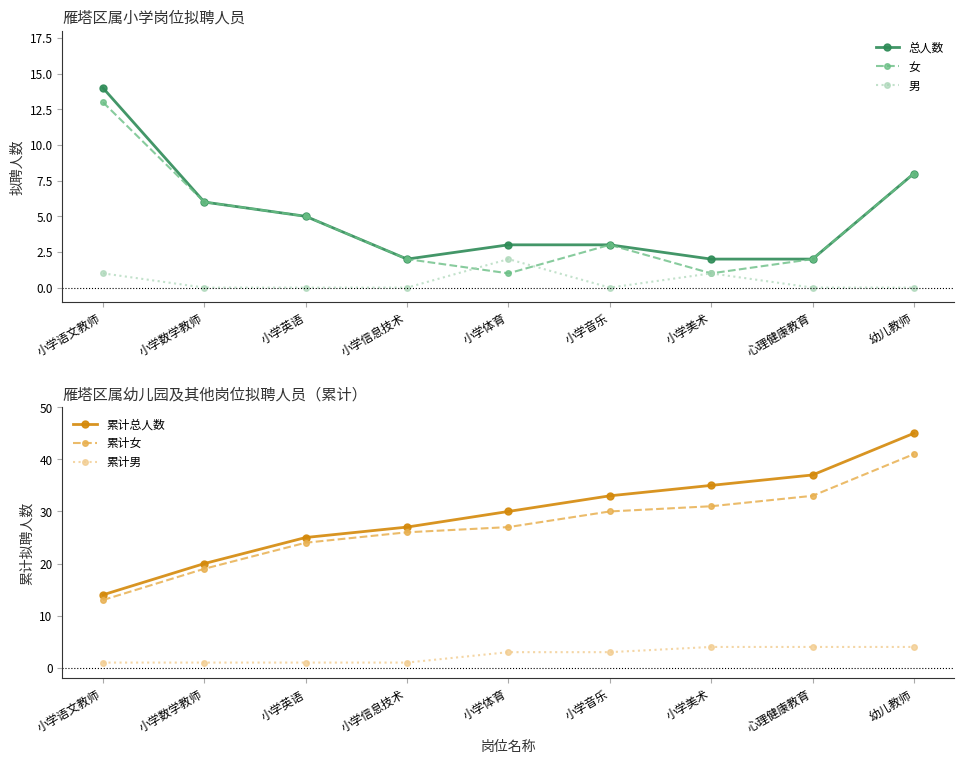

What is the average value of the 总人数 series?

5